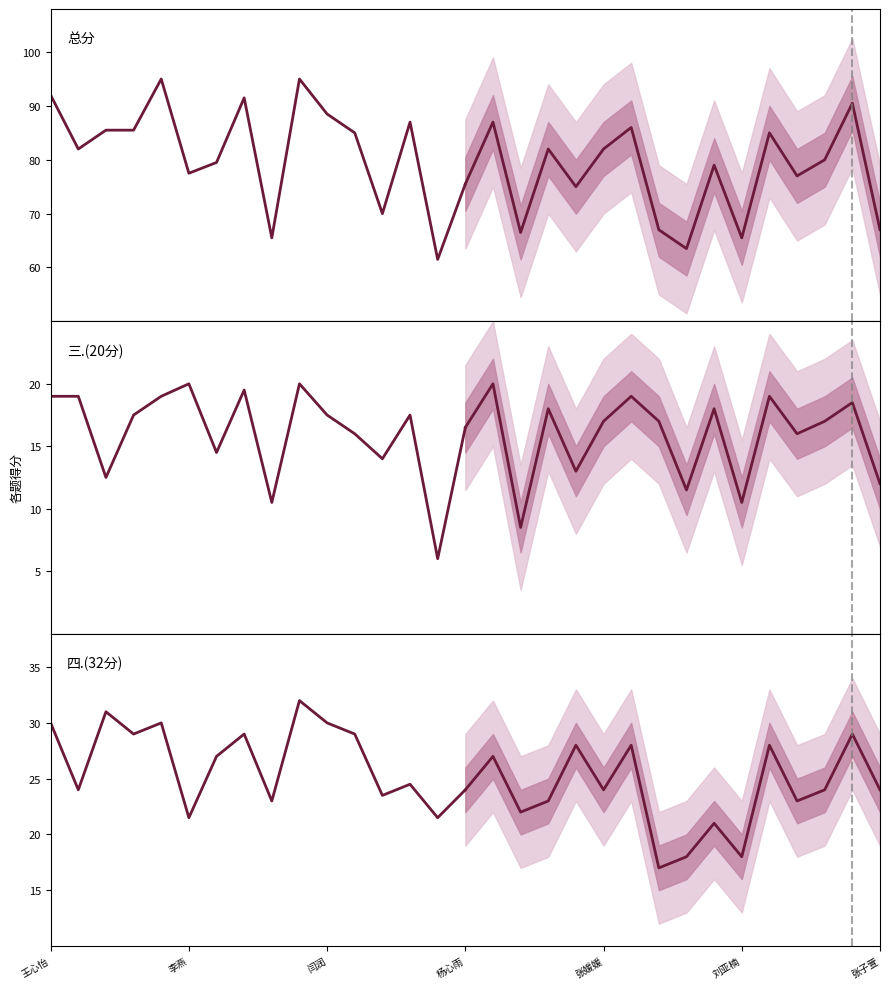

Where does the 总分 series first go above 85?

王心怡